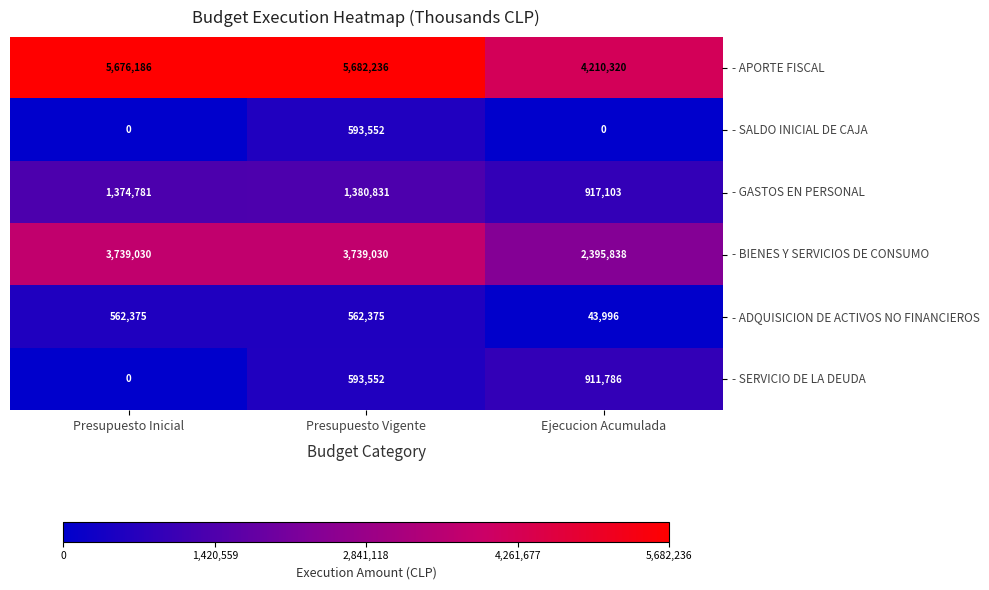

Reading right to left, list all the values displayed in this chart.

- APORTE FISCAL: Ejecucion Acumulada=4210320	Presupuesto Vigente=5682236	Presupuesto Inicial=5676186
- SALDO INICIAL DE CAJA: Ejecucion Acumulada=0	Presupuesto Vigente=593552	Presupuesto Inicial=0
- GASTOS EN PERSONAL: Ejecucion Acumulada=917103	Presupuesto Vigente=1380831	Presupuesto Inicial=1374781
- BIENES Y SERVICIOS DE CONSUMO: Ejecucion Acumulada=2395838	Presupuesto Vigente=3739030	Presupuesto Inicial=3739030
- ADQUISICION DE ACTIVOS NO FINANCIEROS: Ejecucion Acumulada=43996	Presupuesto Vigente=562375	Presupuesto Inicial=562375
- SERVICIO DE LA DEUDA: Ejecucion Acumulada=911786	Presupuesto Vigente=593552	Presupuesto Inicial=0